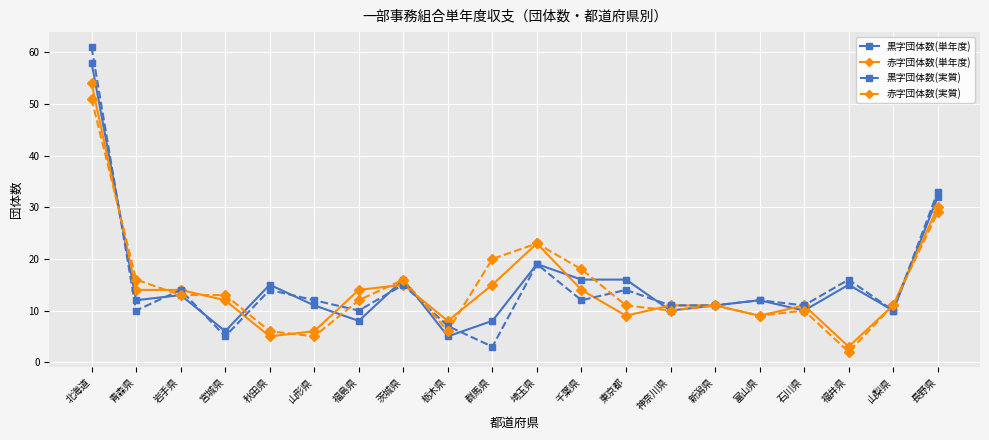

Which series has the widest spread of values?

黒字団体数(実質)